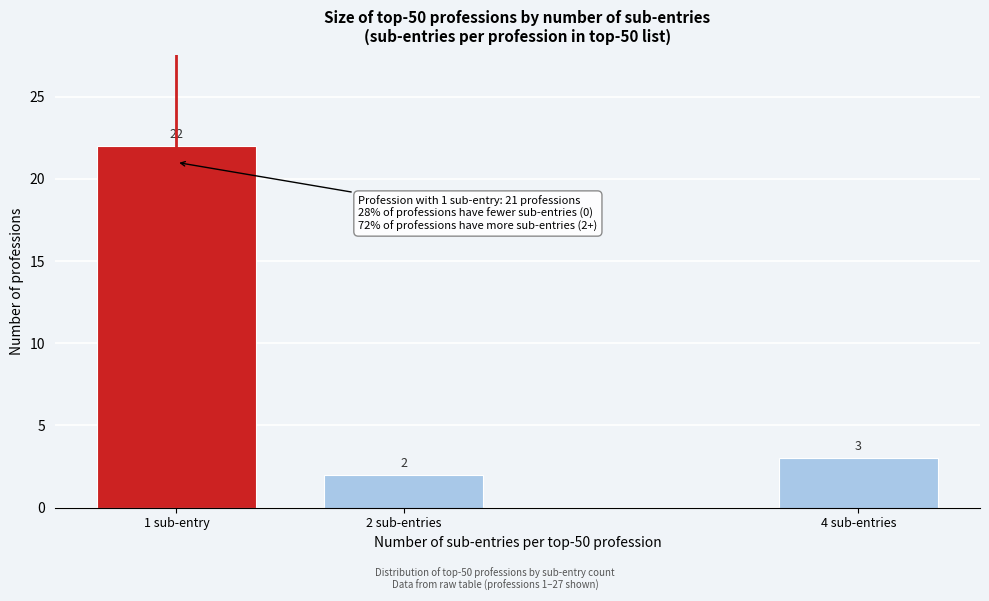

Reading left to right, transcribe all the data shown in this chart.

1 sub-entry=22	2 sub-entries=2	4 sub-entries=3